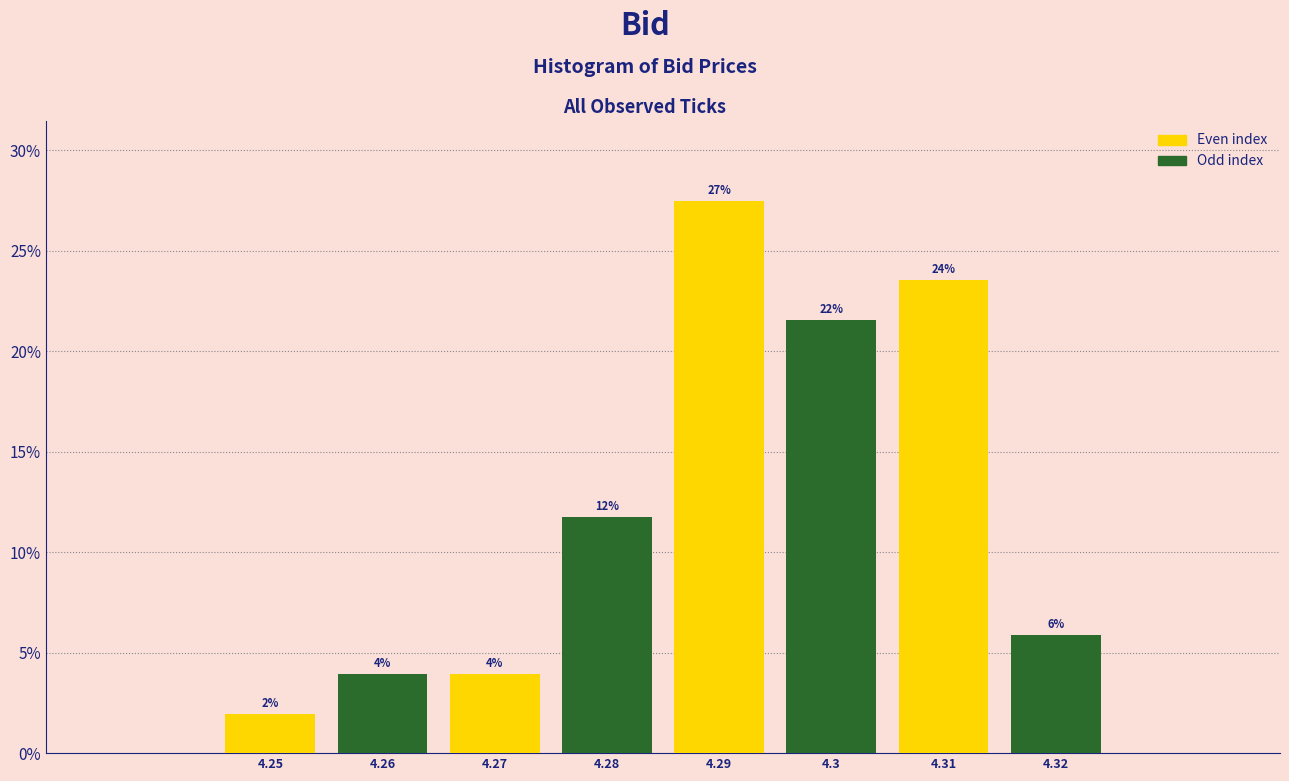

How many bars are there in total?

8